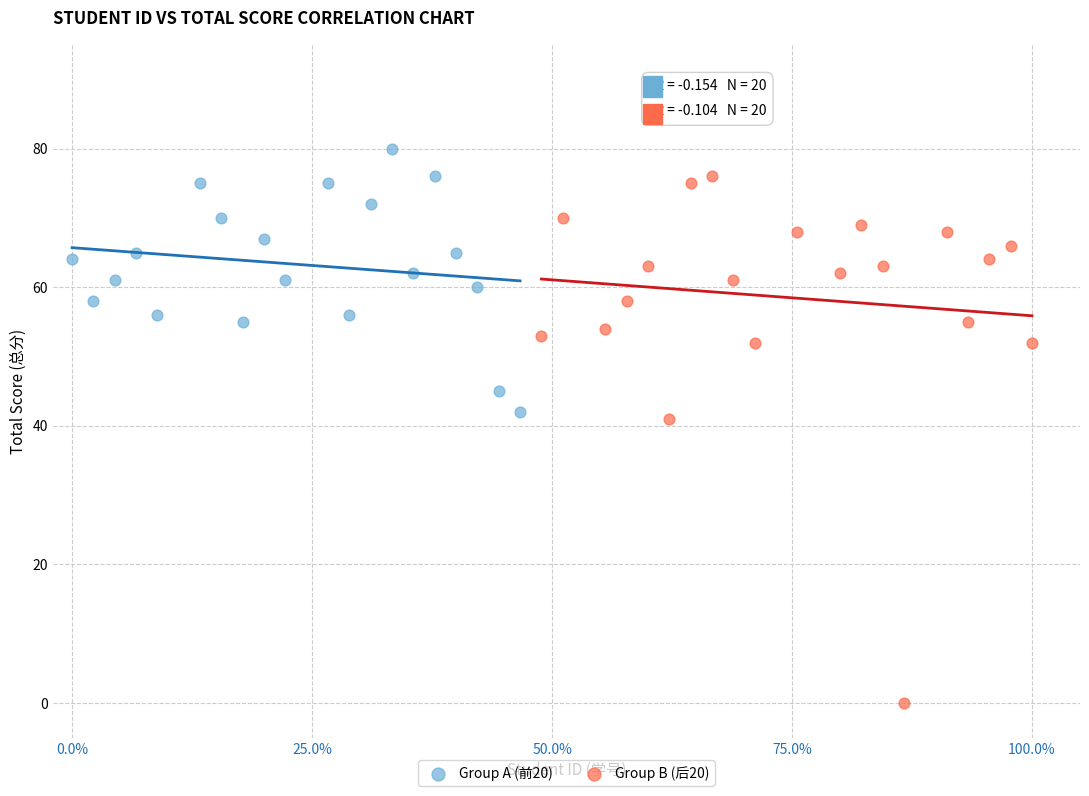

What are all the series names shown in the legend?

Group A (前20), Group B (后20)